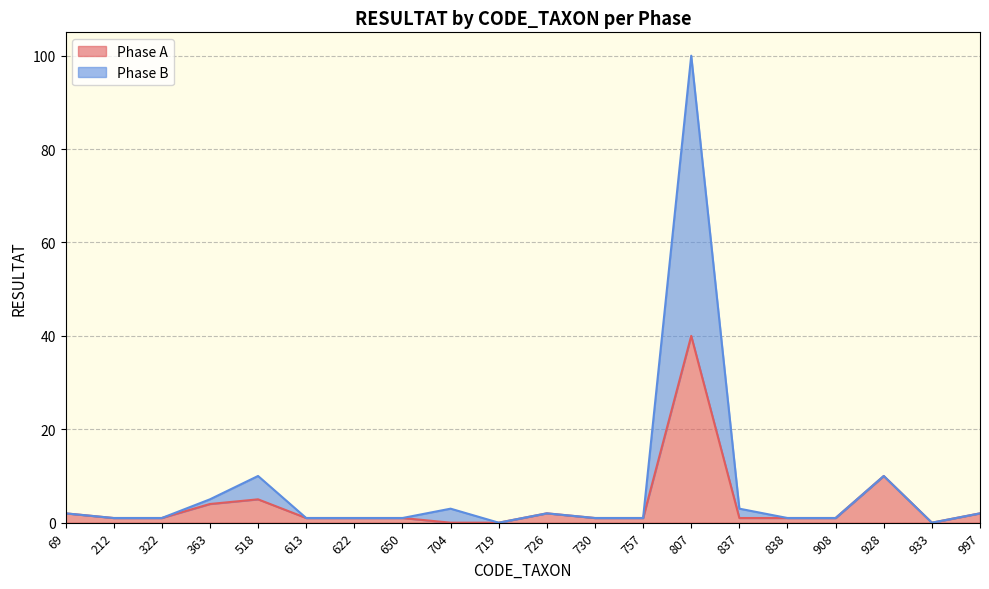

What is the difference between the highest and lowest values at 807?

60